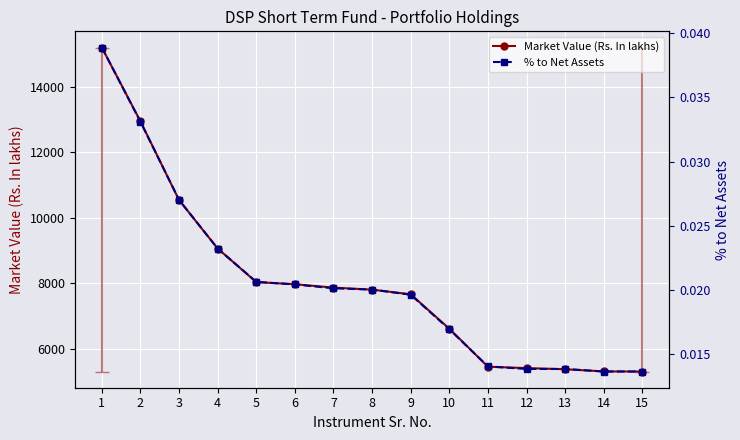

True or false: Market Value (Rs. In lakhs) and % to Net Assets cross at least once.

False